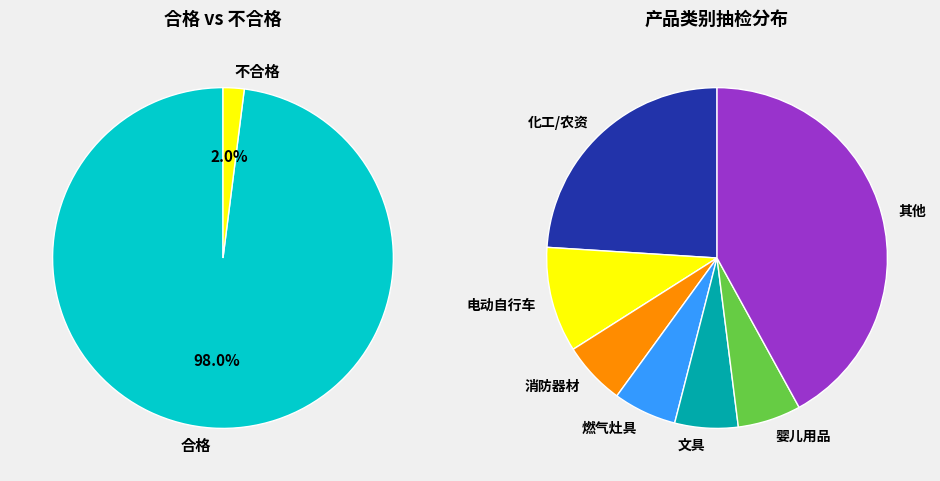

What is the change in value from 合格 to 不合格?

-48